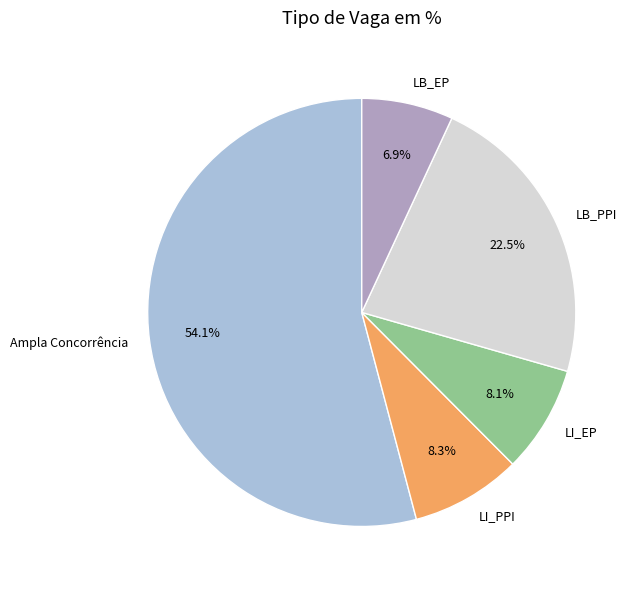

To the nearest percent, what is the difference between the LB_EP and LI_EP slice percentages?

1%